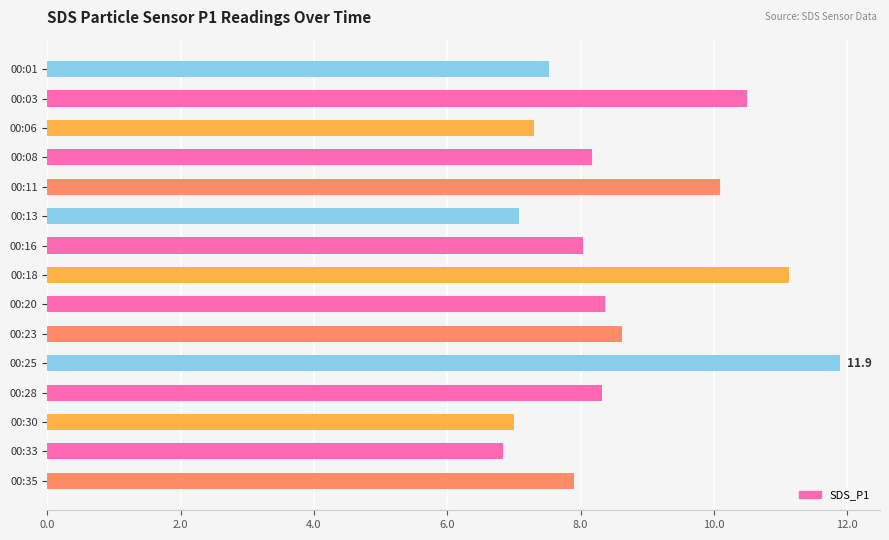

What is the change in value from 00:08 to 00:18?

+3.0